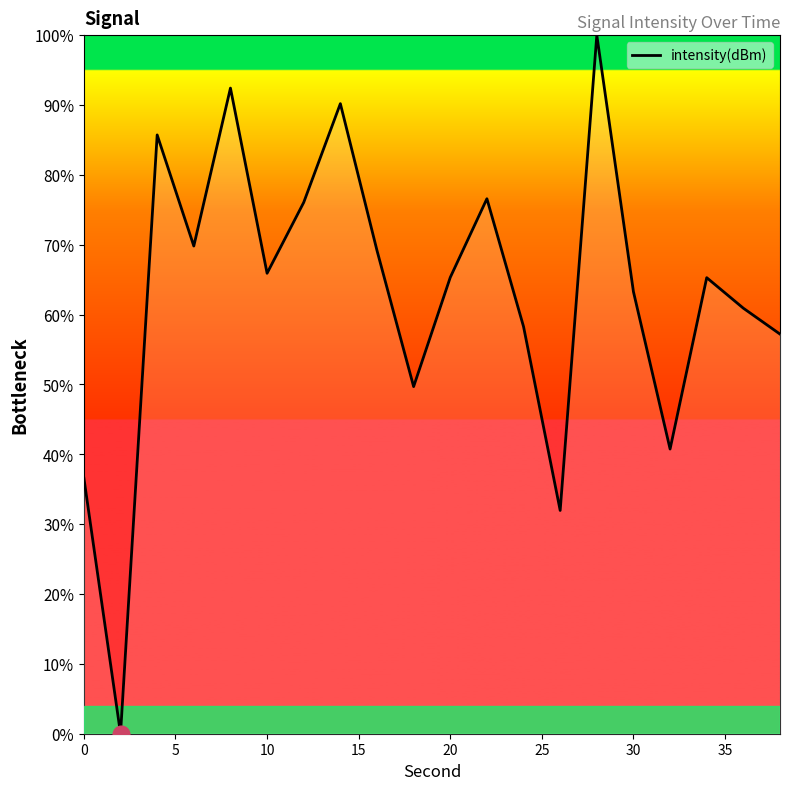

What is the difference between the maximum and minimum values?

100.0